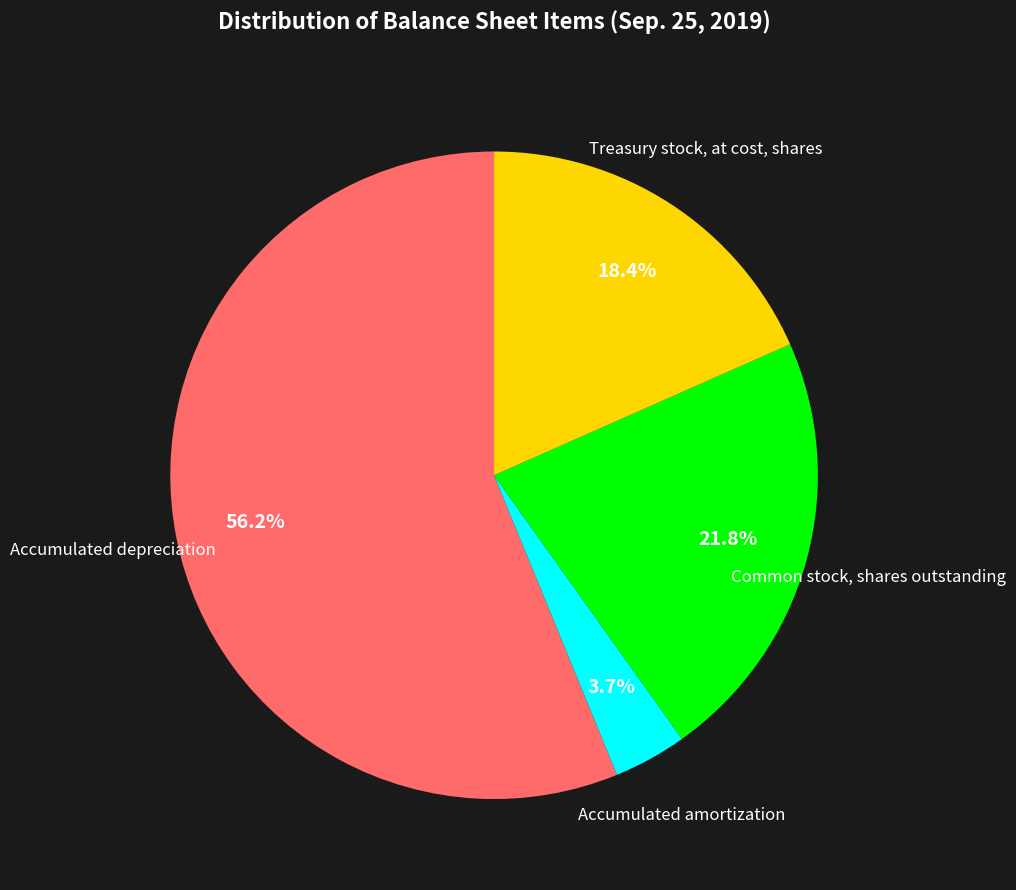

To the nearest percent, what portion does Treasury stock, at cost, shares represent?

18%